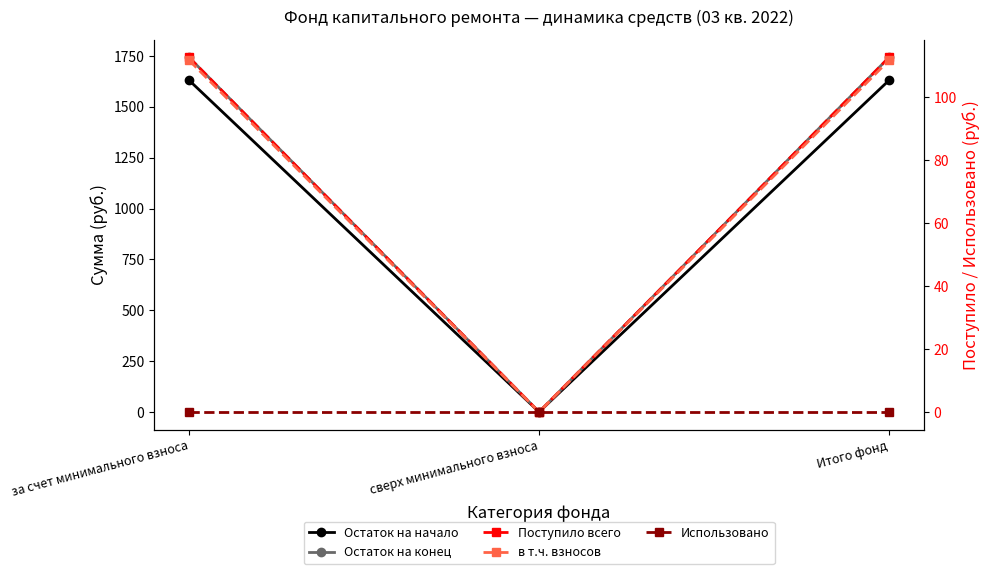

Reading left to right, what are all the values shown in this chart?

Остаток на начало: 1629.8	0.0	1629.8
Остаток на конец: 1742.3	0.0	1742.3
Поступило всего: 112.5	0.0	112.5
в т.ч. взносов: 111.6	0.0	111.6
Использовано: 0.0	0.0	0.0